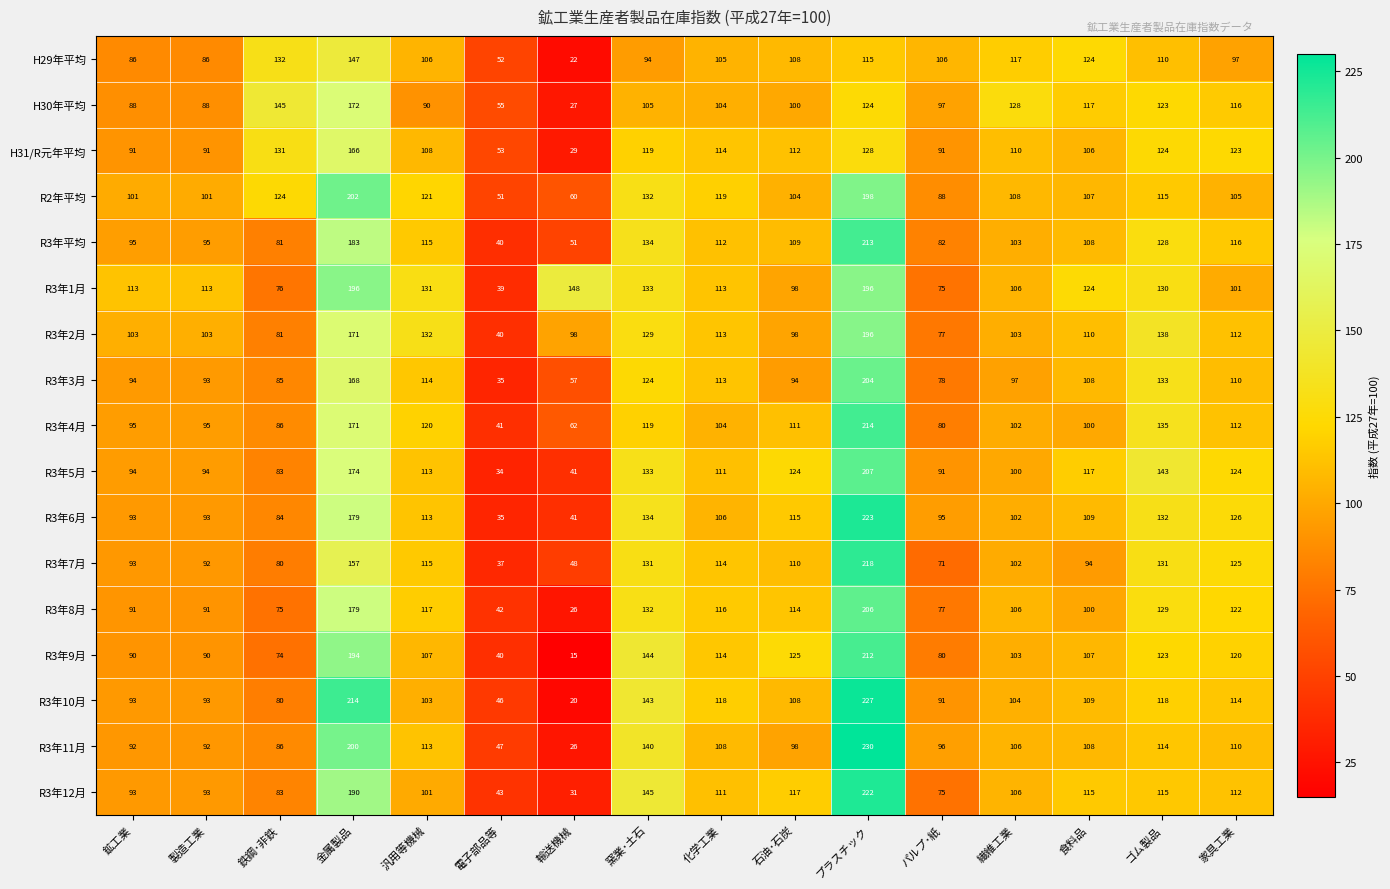

True or false: R3年10月 has a value of 37 at 食料品.

False